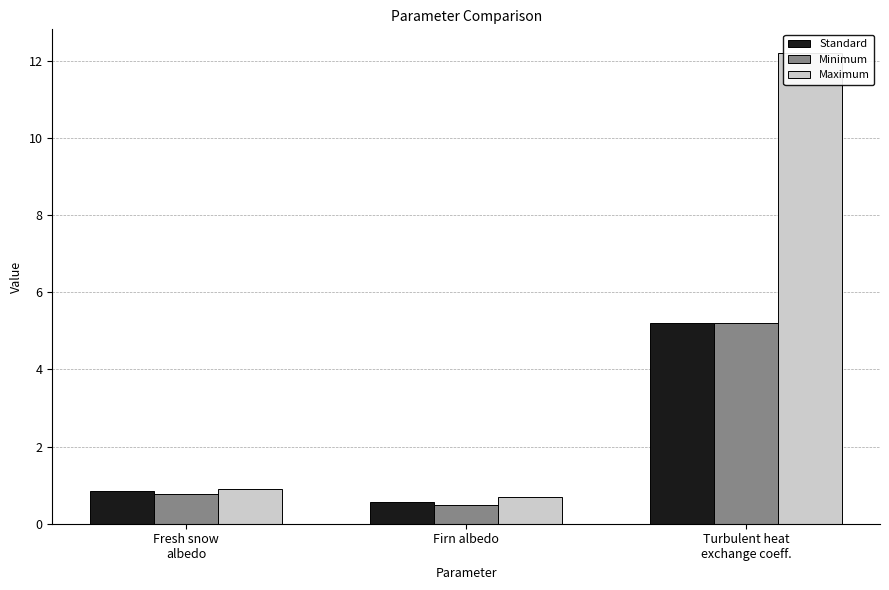

What is the greatest value displayed?

12.2